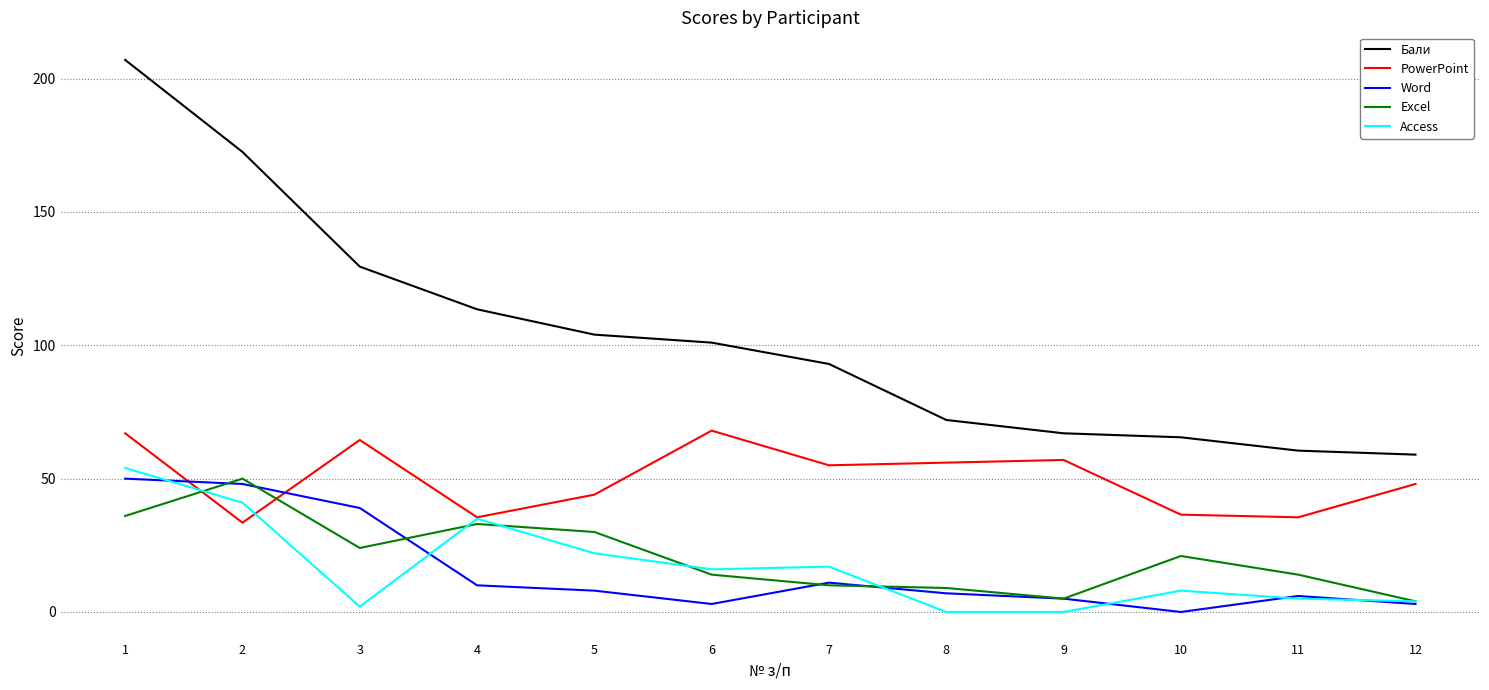

How many lines are shown in the chart?

5